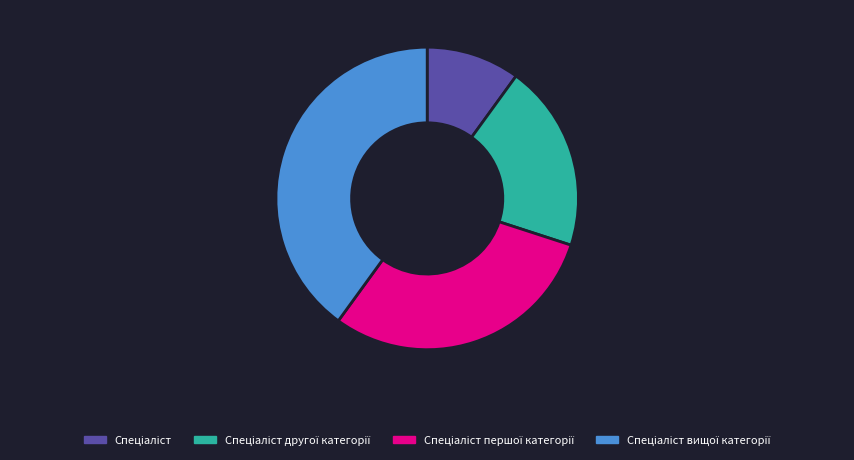

Does any single category account for the majority?

No